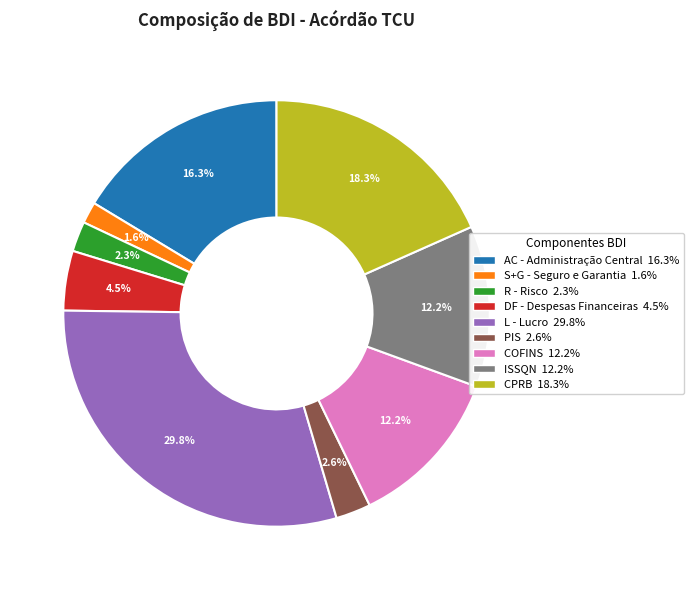

Does CPRB account for over 50% of the chart?

No